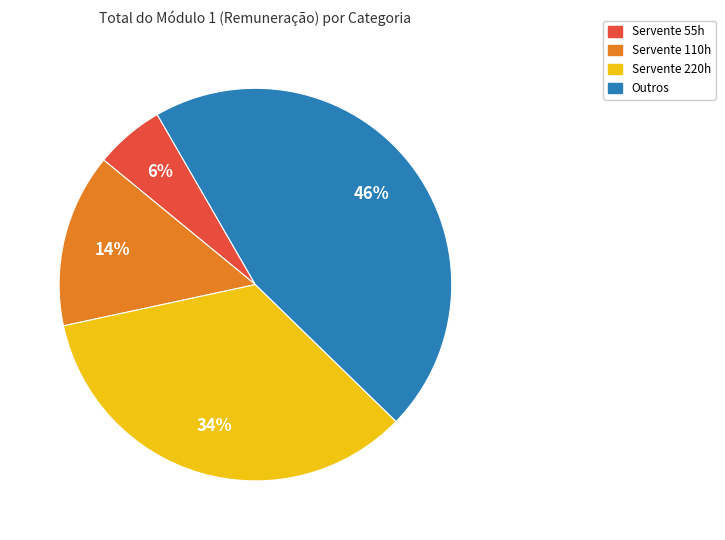

To the nearest percent, what is the average slice percentage?

25%